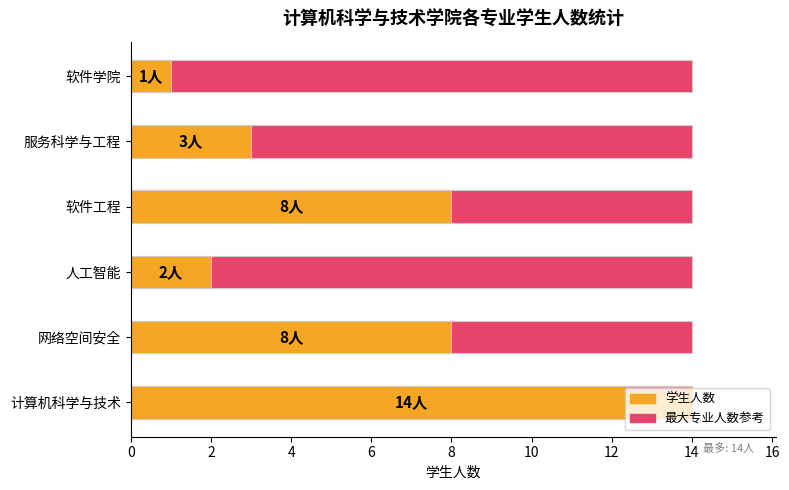

True or false: the data shows 3 at 服务科学与工程.

True